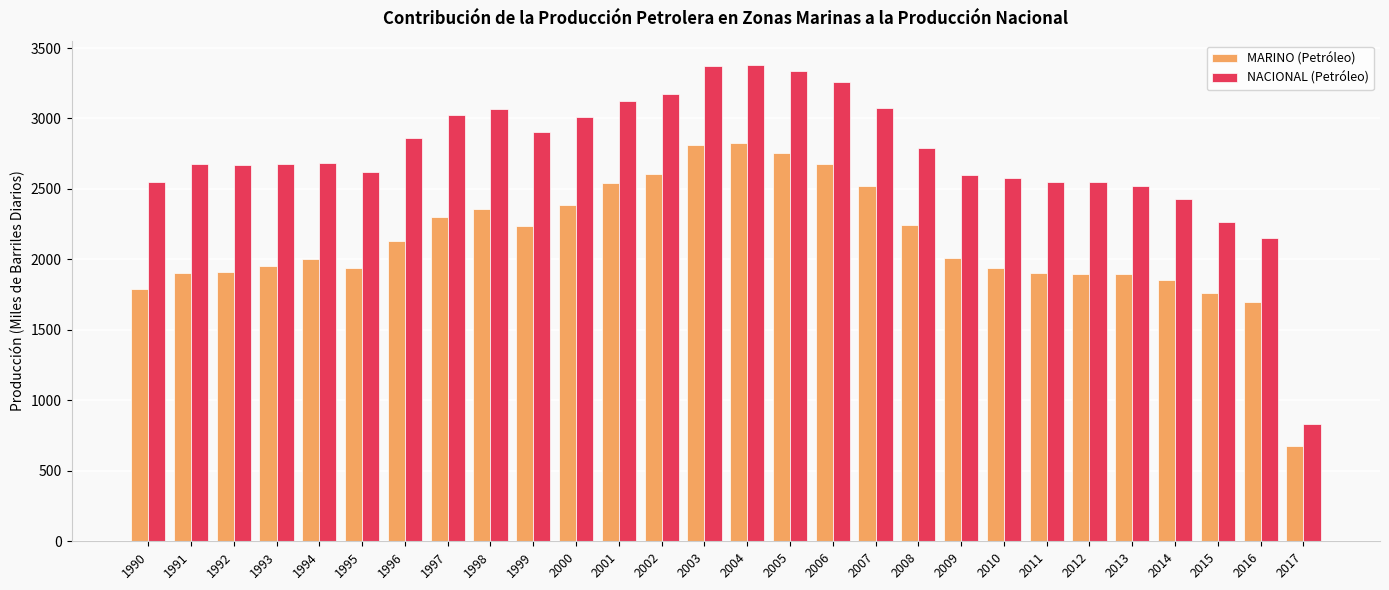

Which category has the lowest value in the MARINO (Petróleo) series?

2017